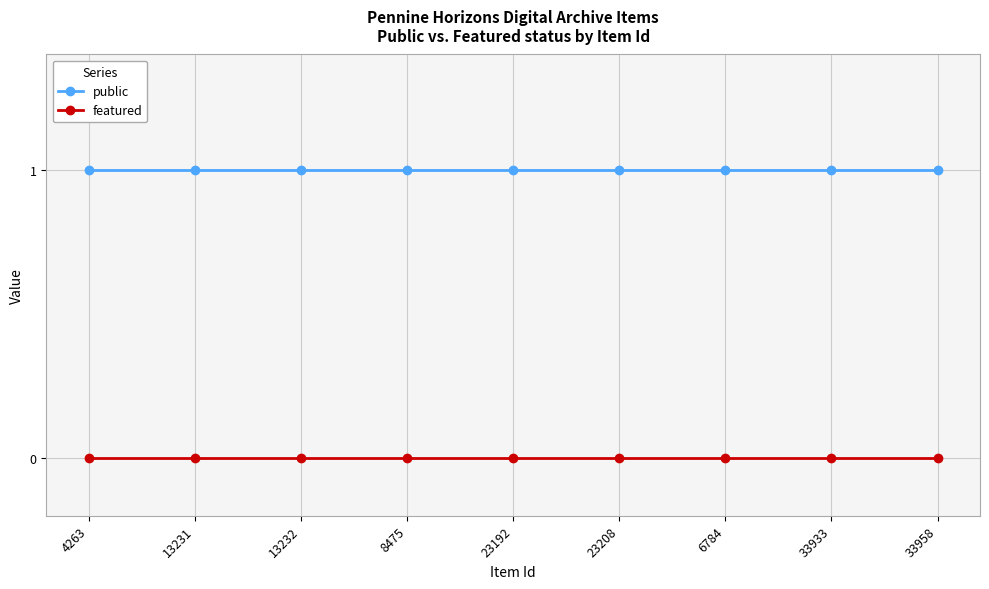

Is it true that public equals 1 at 8475?

True